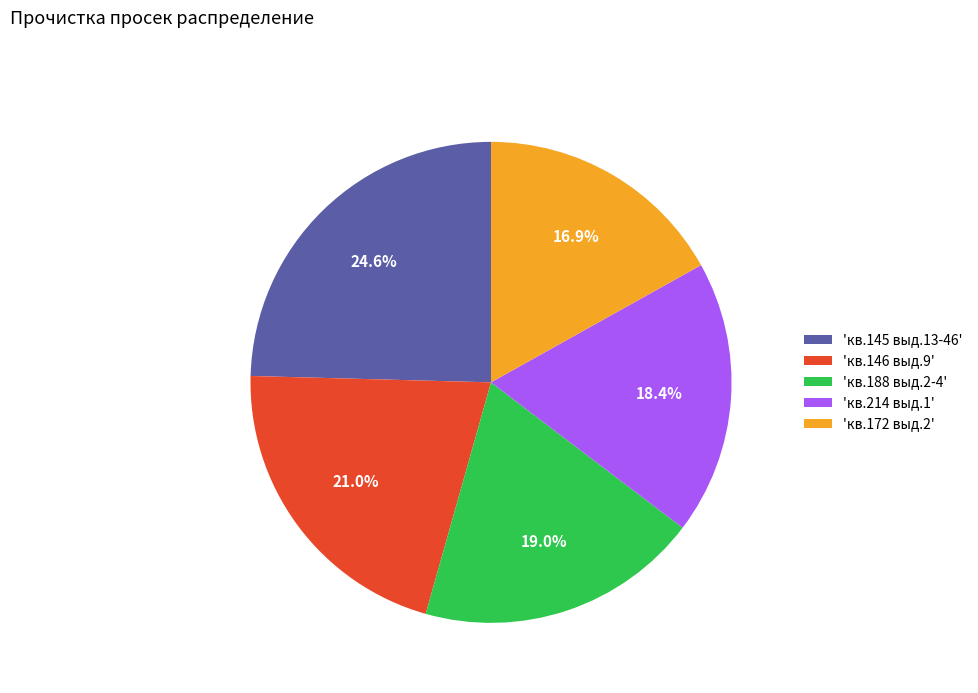

Rank the categories by value from lowest to highest.

'кв.172 выд.2', 'кв.214 выд.1', 'кв.188 выд.2-4', 'кв.146 выд.9', 'кв.145 выд.13-46'